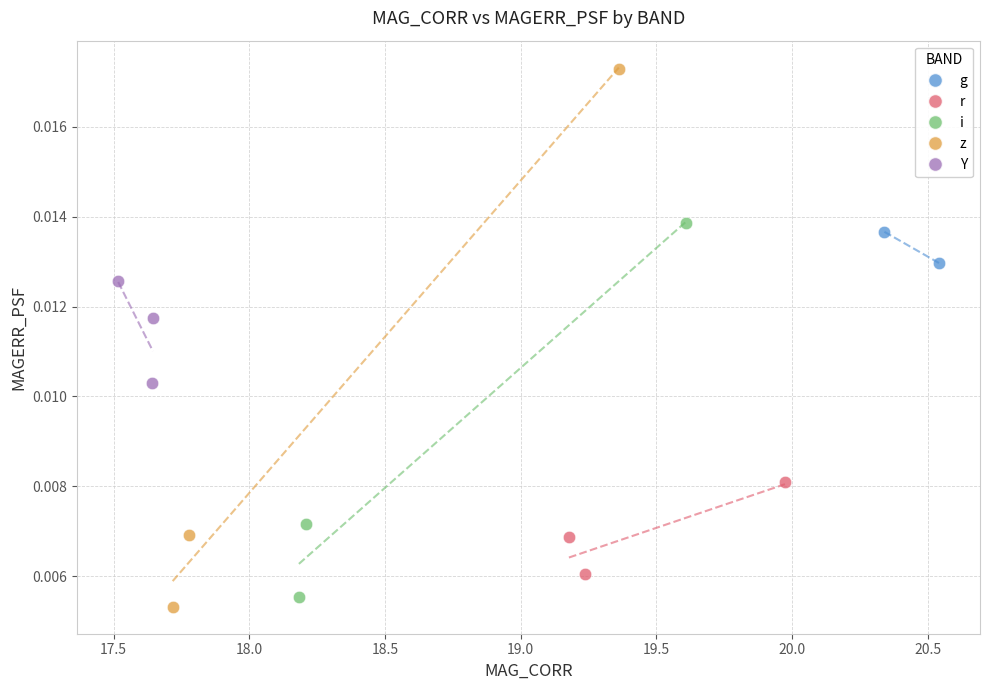

Which series reaches the maximum Y coordinate?

z